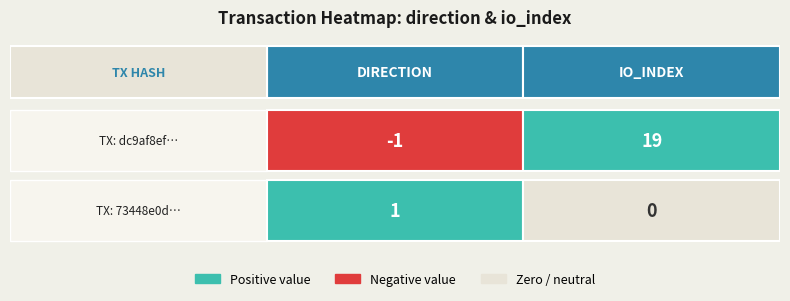

The value of 73448e0d77034cf893163cef31e437fc37489e8… at io_index is 0. True or false?

False